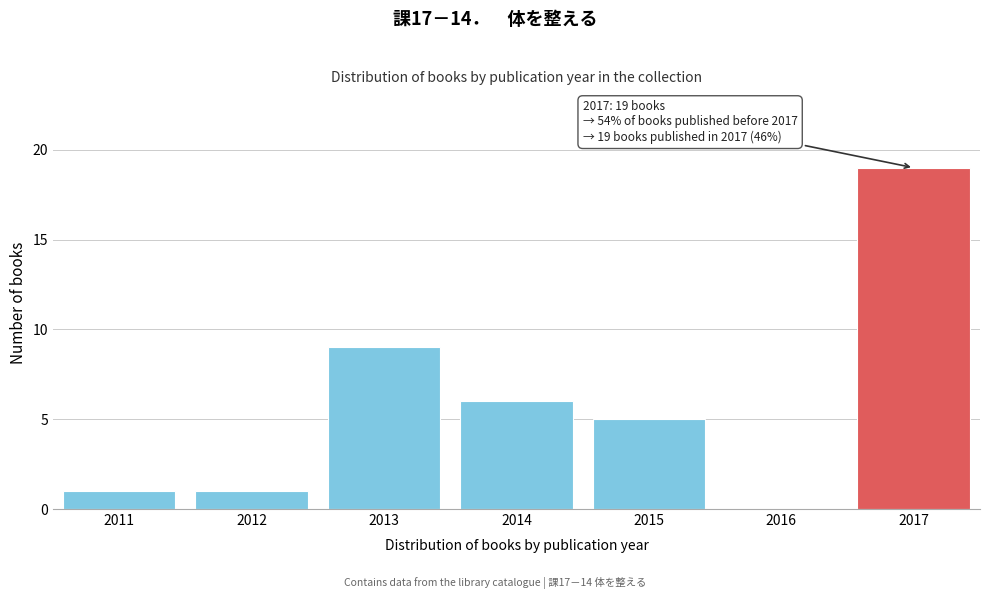

Reading left to right, transcribe all the data shown in this chart.

2011=1	2012=1	2013=9	2014=6	2015=5	2016=0	2017=19